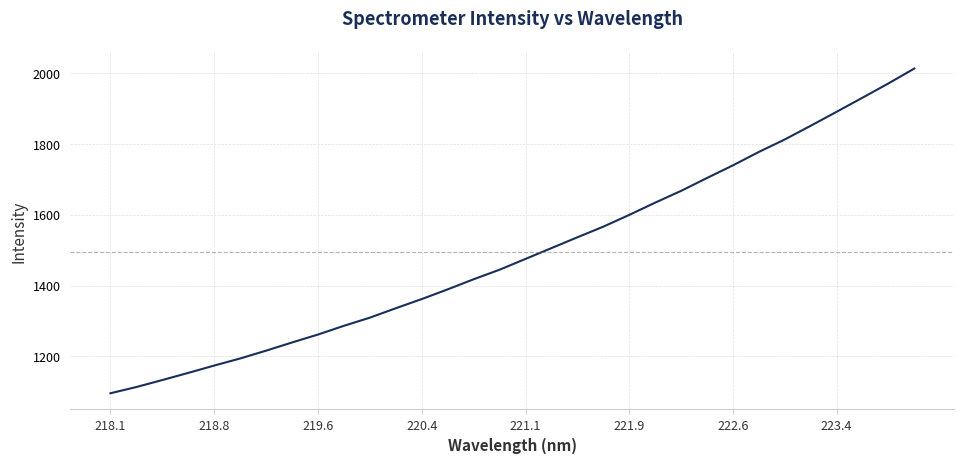

What is the difference between the maximum and minimum values?

917.7